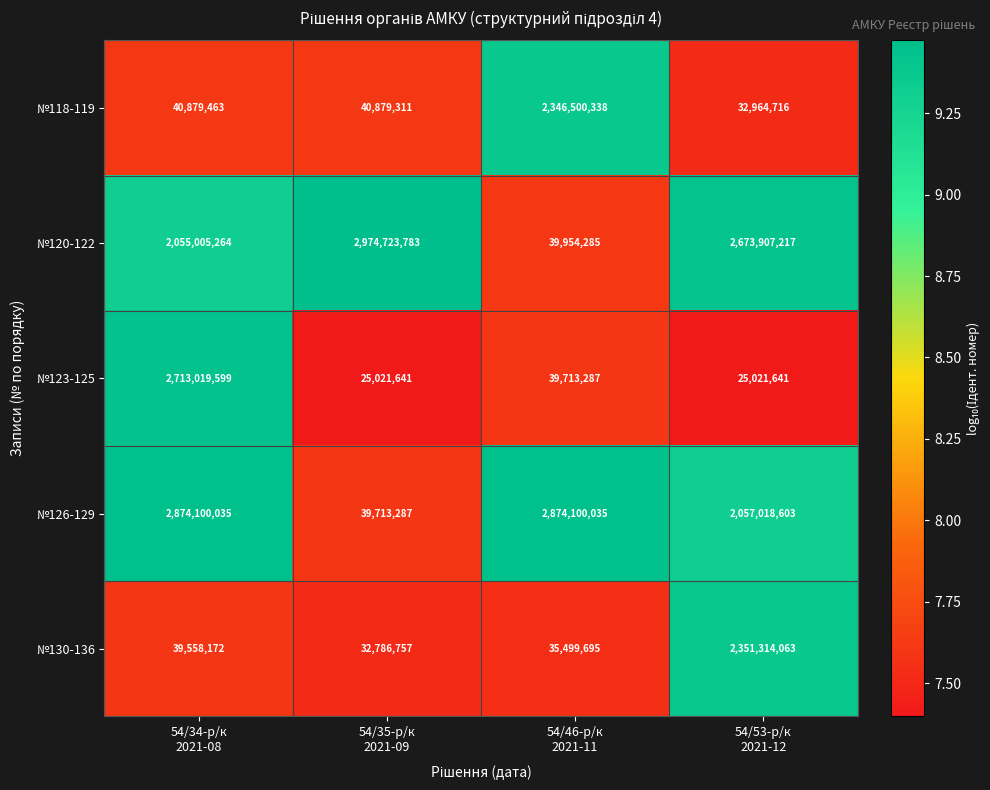

Rank the series by their maximum value, from highest to lowest.

№120-122, №126-129, №123-125, №130-136, №118-119